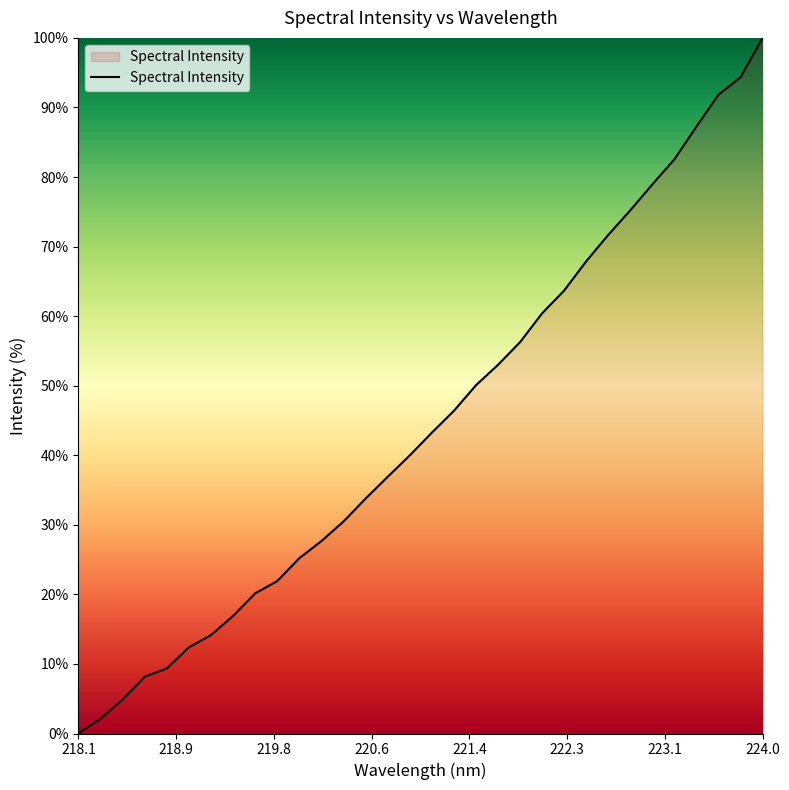

What is the maximum value shown in the chart?

100.0